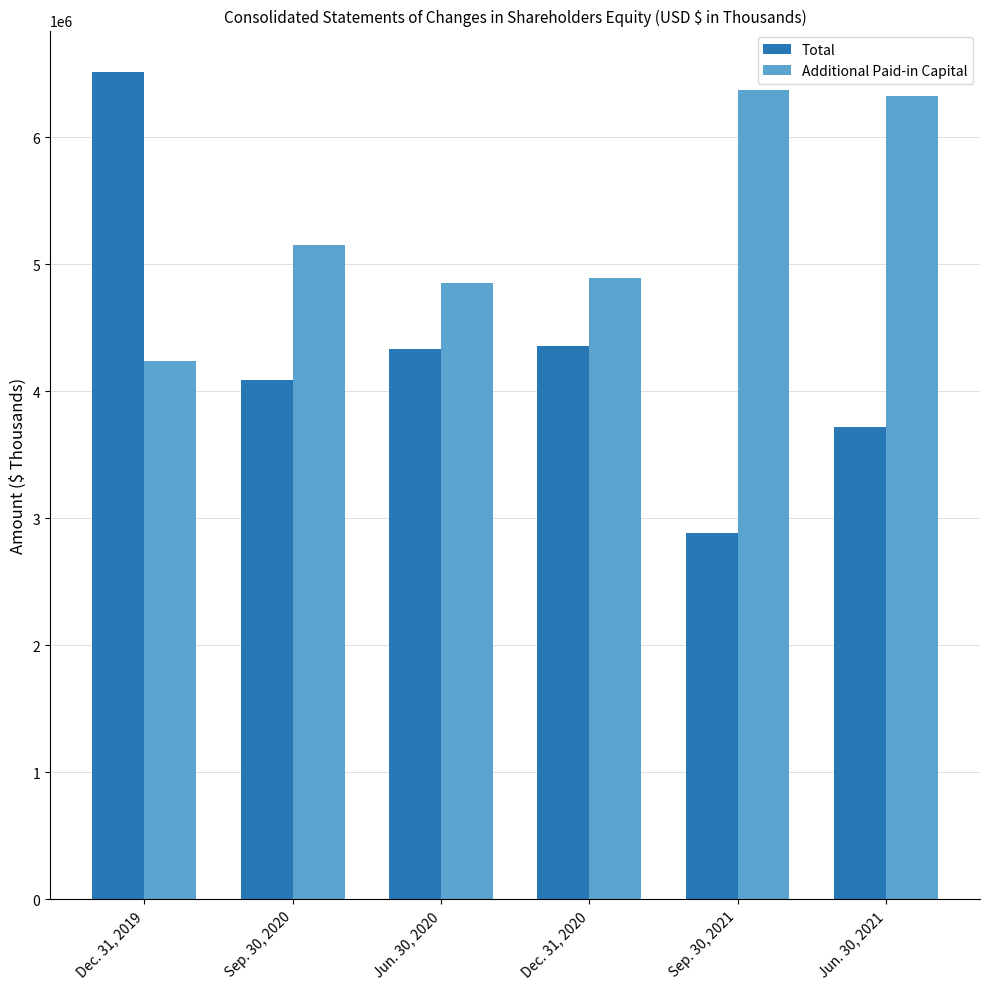

What is the label of the 4th bar from the right?

Jun. 30, 2020